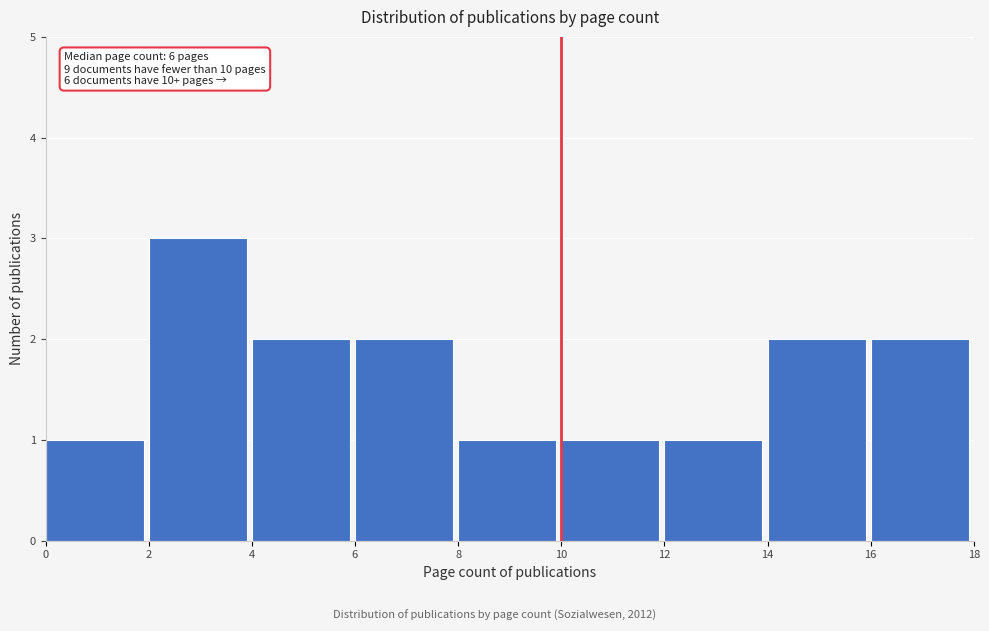

Which range on the x-axis has the tallest bar?

2 to 4